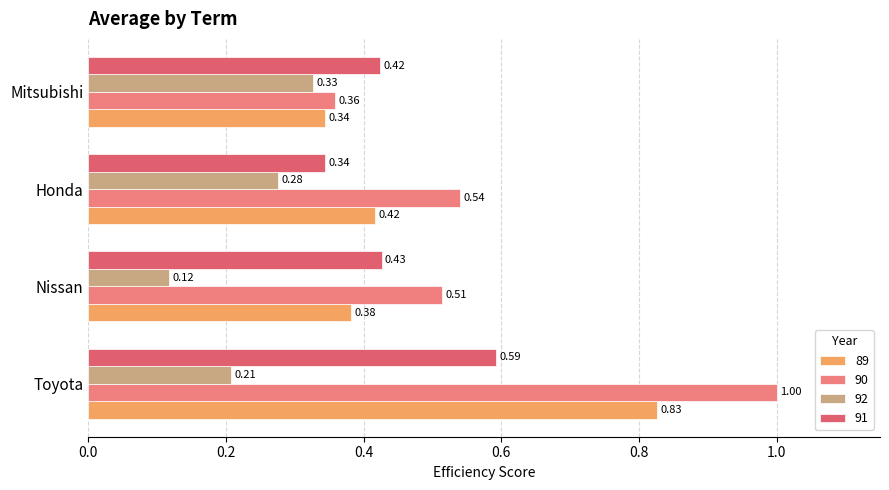

What is the label of the 2nd bar from the left?

Nissan